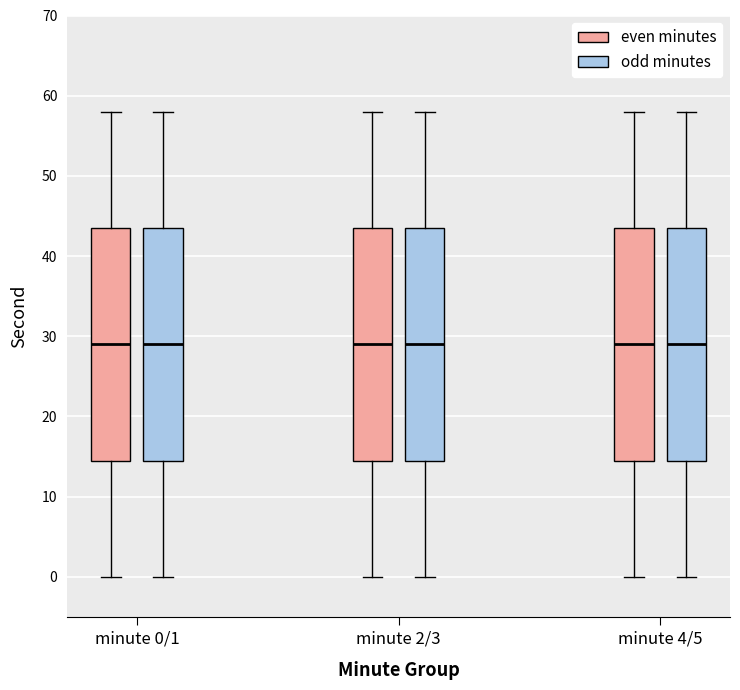

Reading left to right, transcribe this box plot: for each box, give where its median line is, the range the box spans, and where its two whiskers end, as read against the y-axis. The values are not printed on the chart, so give them approximately, as read against the axis.

minute 0/1 (even minutes): median 29, box 15 to 44, whiskers 0 to 58
minute 0/1 (odd minutes): median 29, box 15 to 44, whiskers 0 to 58
minute 2/3 (even minutes): median 29, box 15 to 44, whiskers 0 to 58
minute 2/3 (odd minutes): median 29, box 15 to 44, whiskers 0 to 58
minute 4/5 (even minutes): median 29, box 15 to 44, whiskers 0 to 58
minute 4/5 (odd minutes): median 29, box 15 to 44, whiskers 0 to 58